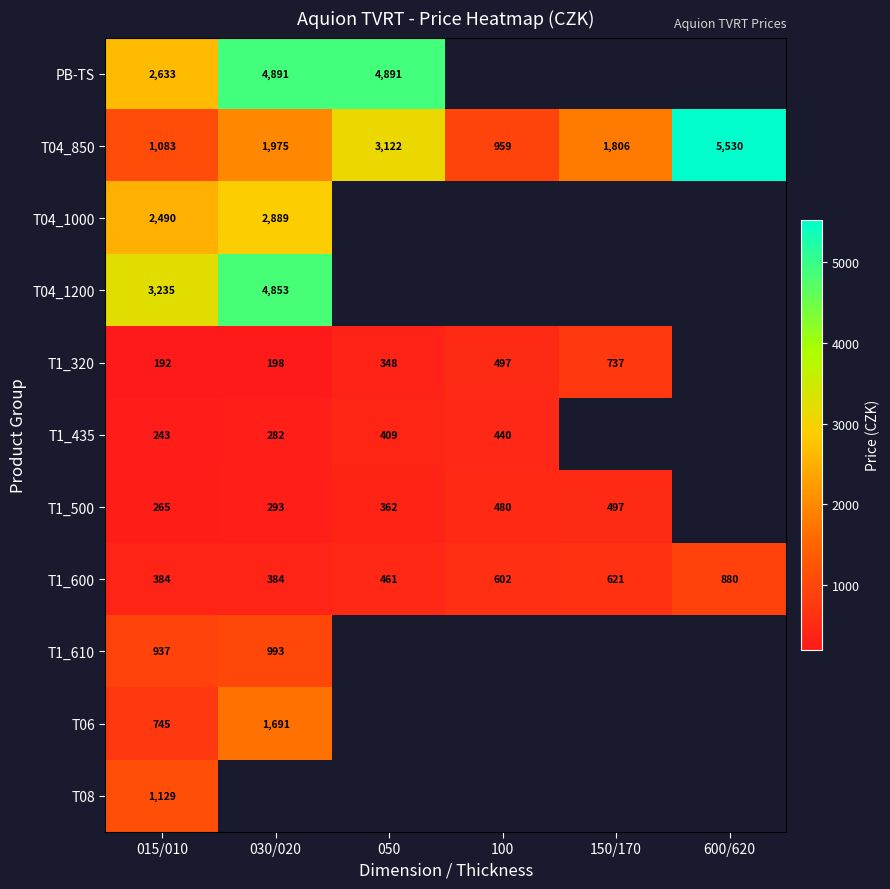

Is the value of T1_500 at 100 greater than the value of T1_320 at 100?

No